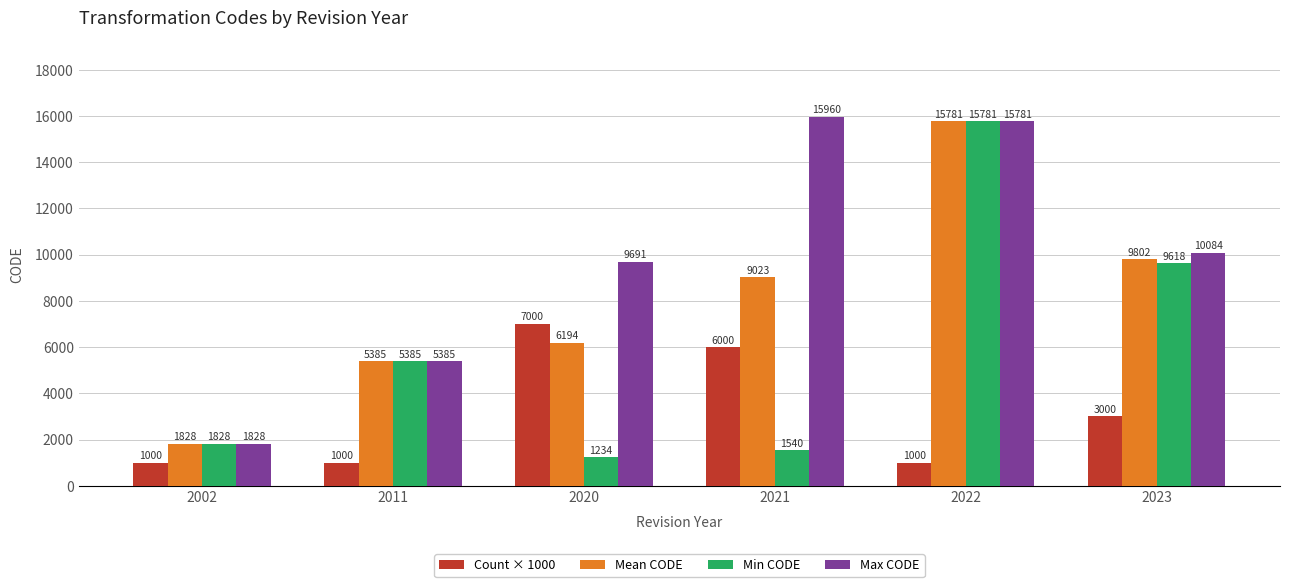

Count the Count × 1000 values in the range 1000 to 6000.

5